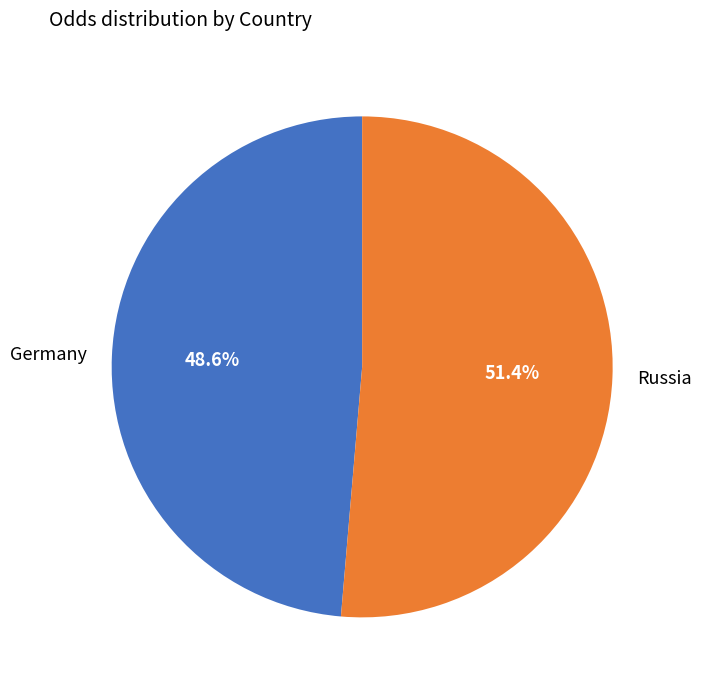

Which slice is the smallest?

Germany